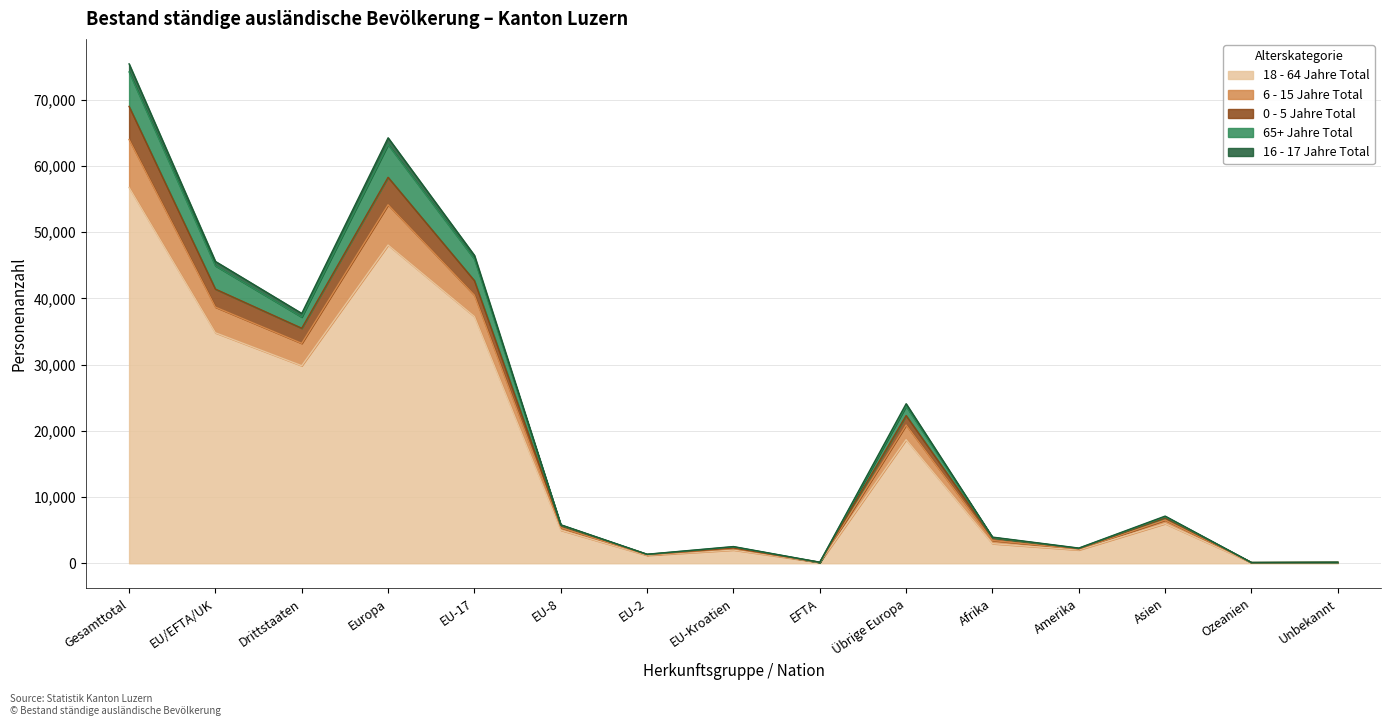

Where is the first local minimum for 6 - 15 Jahre Total?

Drittstaaten